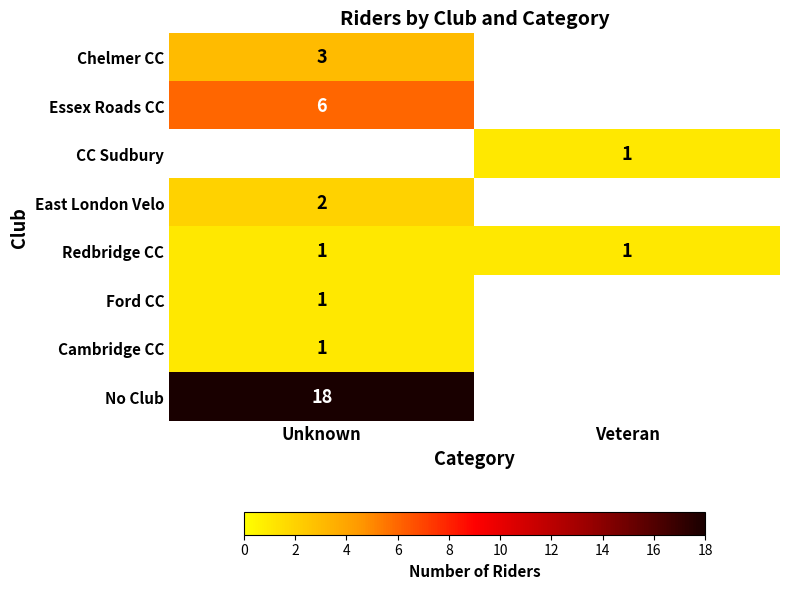

The Cambridge CC series shows 1 at Unknown. True or false?

True